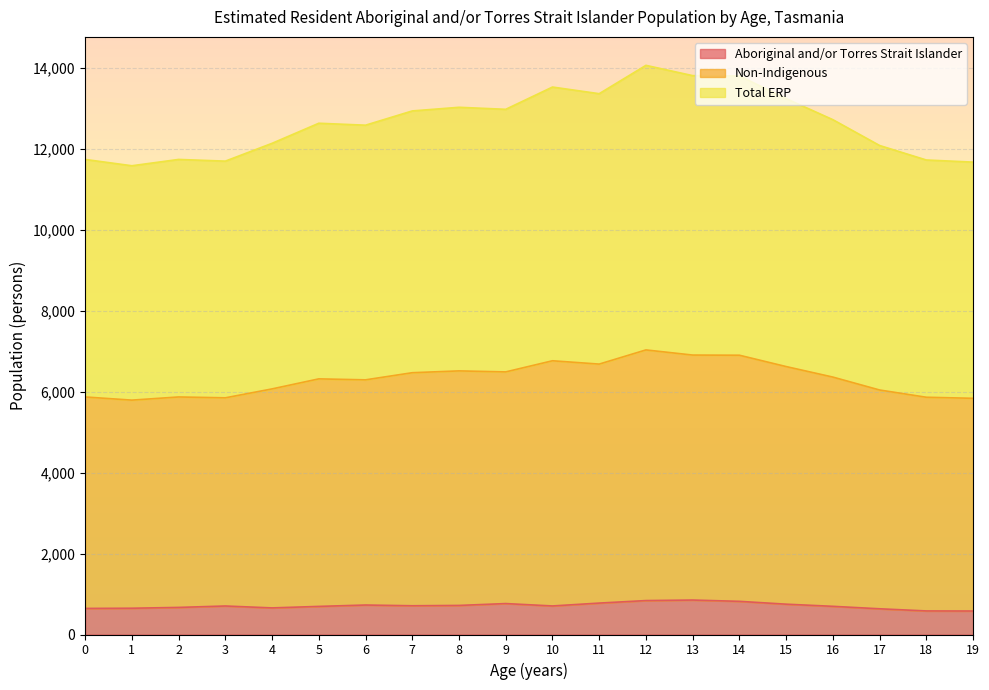

How many data points in Total ERP are less than 12716?

10